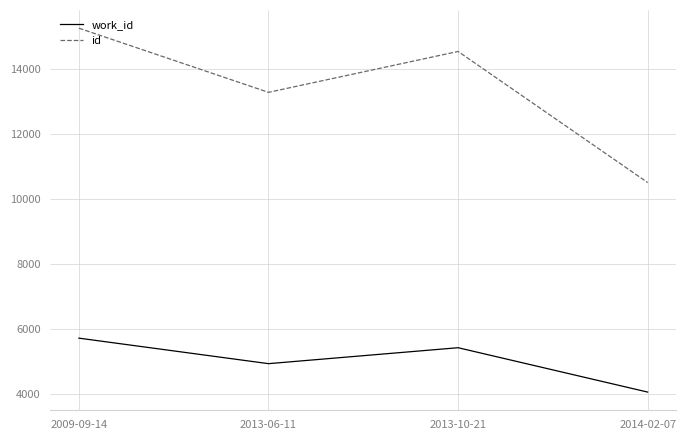

How many lines are shown in the chart?

2